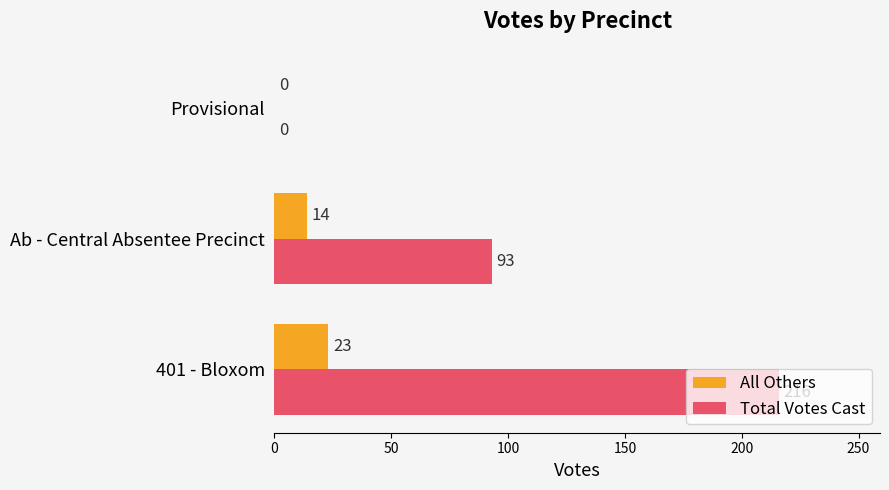

How many data points does each series have?

3